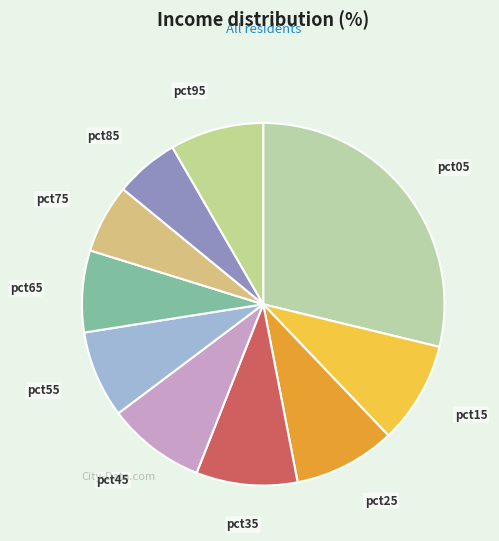

How many slices are in this pie chart?

10